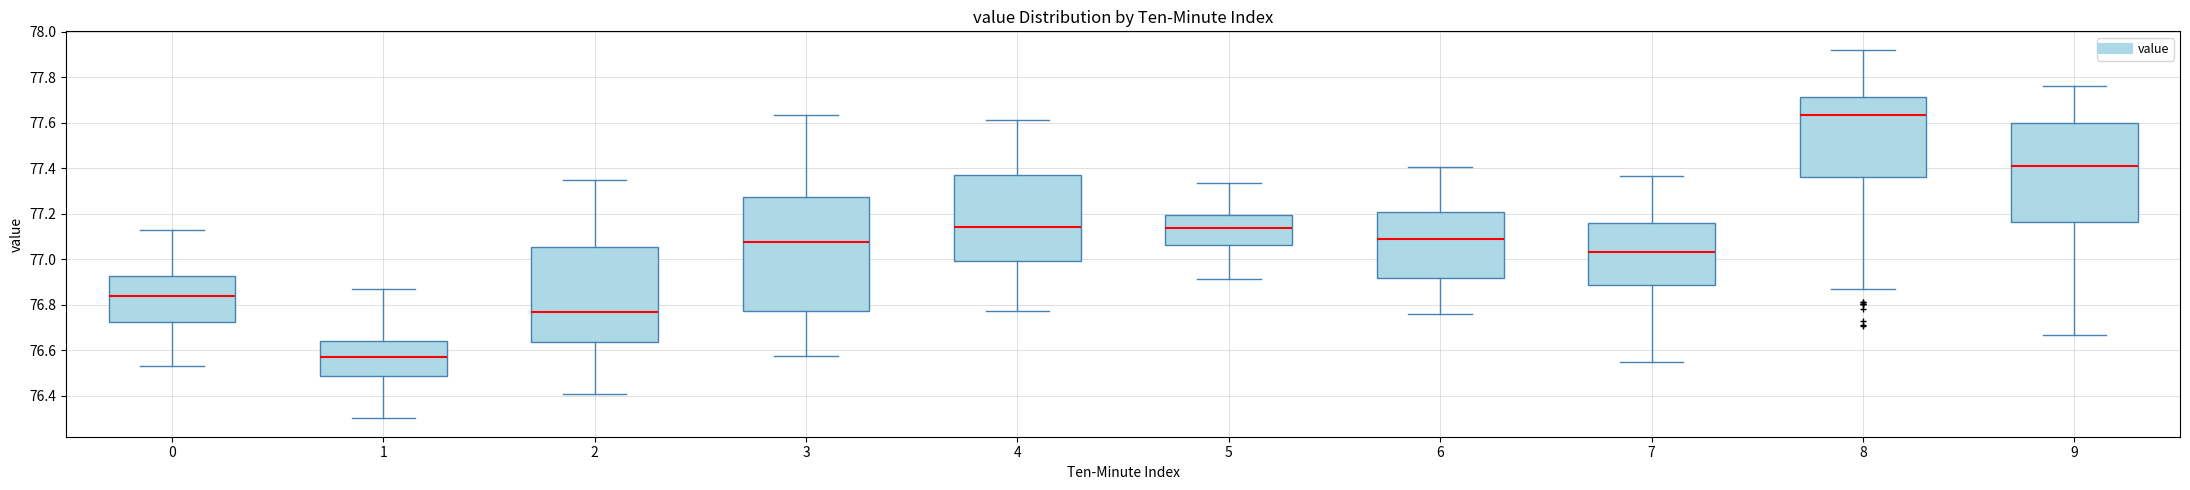

Which box is the tallest, from its lower edge to its upper edge?

3